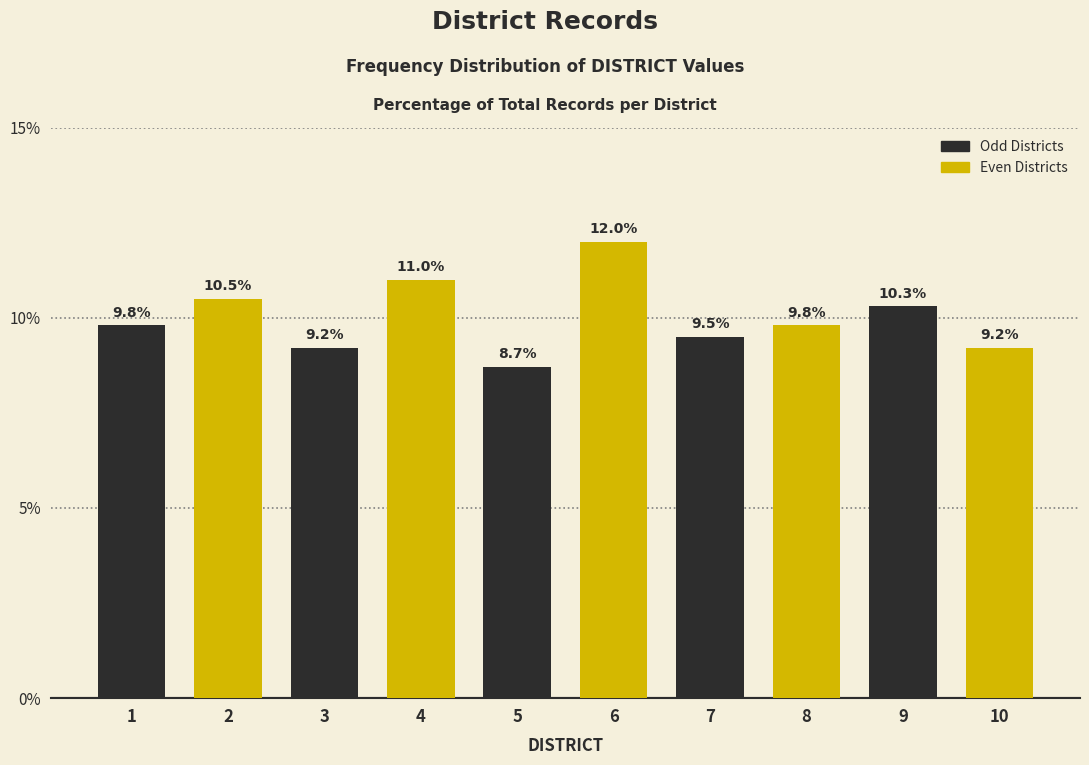

Reading left to right, transcribe all the data shown in this chart.

9.8	10.5	9.2	11.0	8.7	12.0	9.5	9.8	10.3	9.2